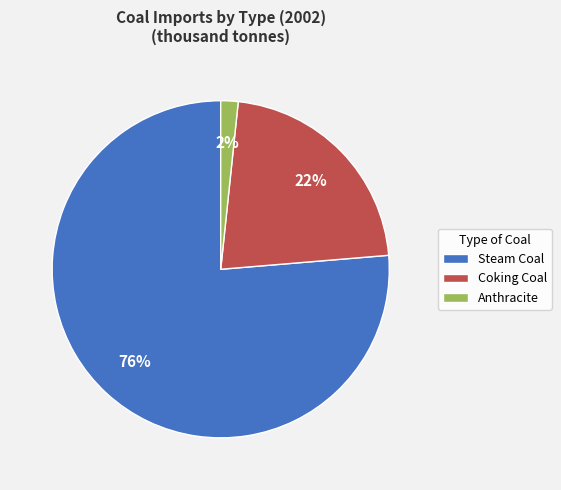

Which has a higher value, Anthracite or Coking Coal?

Coking Coal